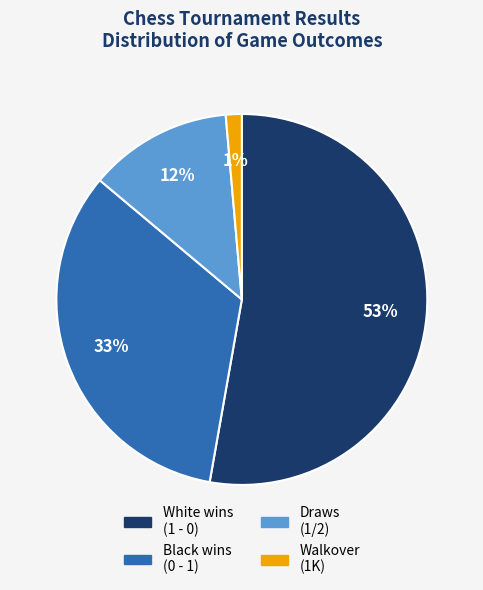

Does any single category account for the majority?

Yes